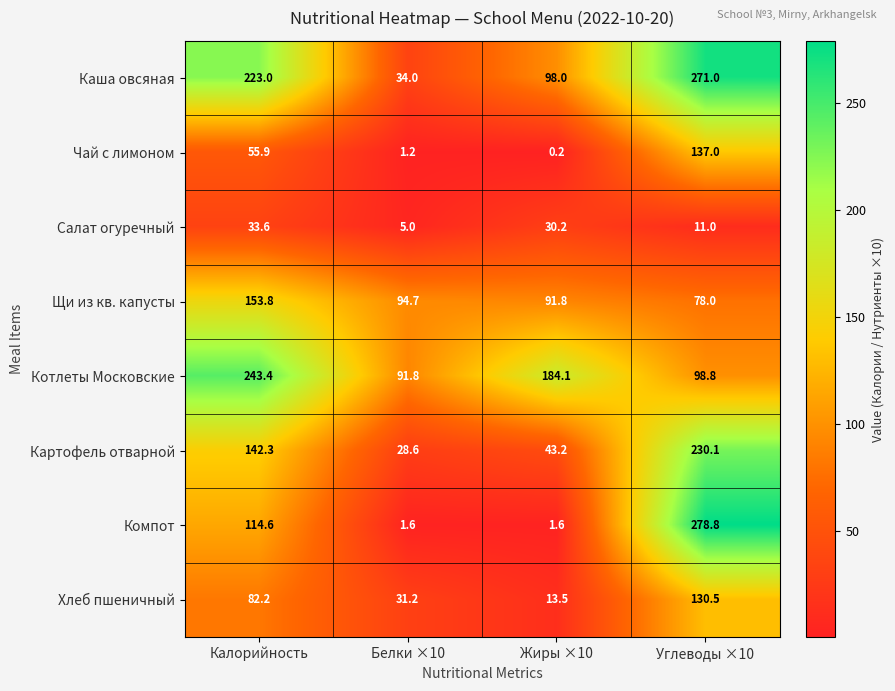

What is the total value across all series at Углеводы ×10?

1235.2